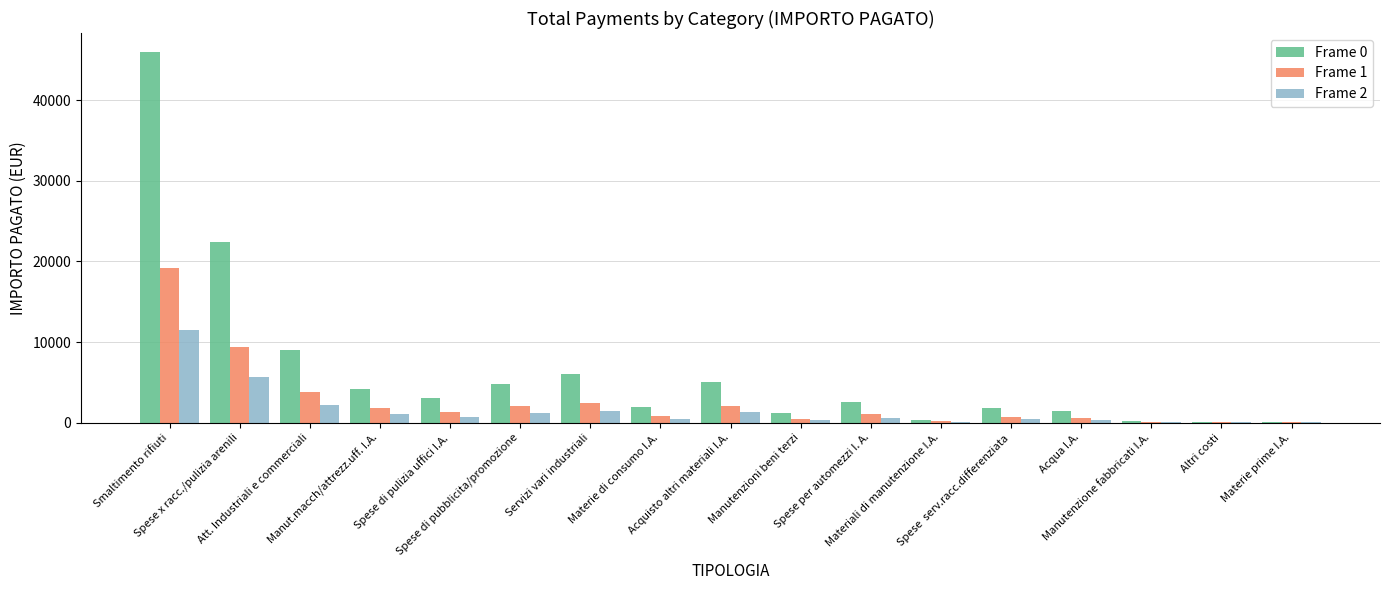

What is the average value of the Frame 2 series?

1615.6